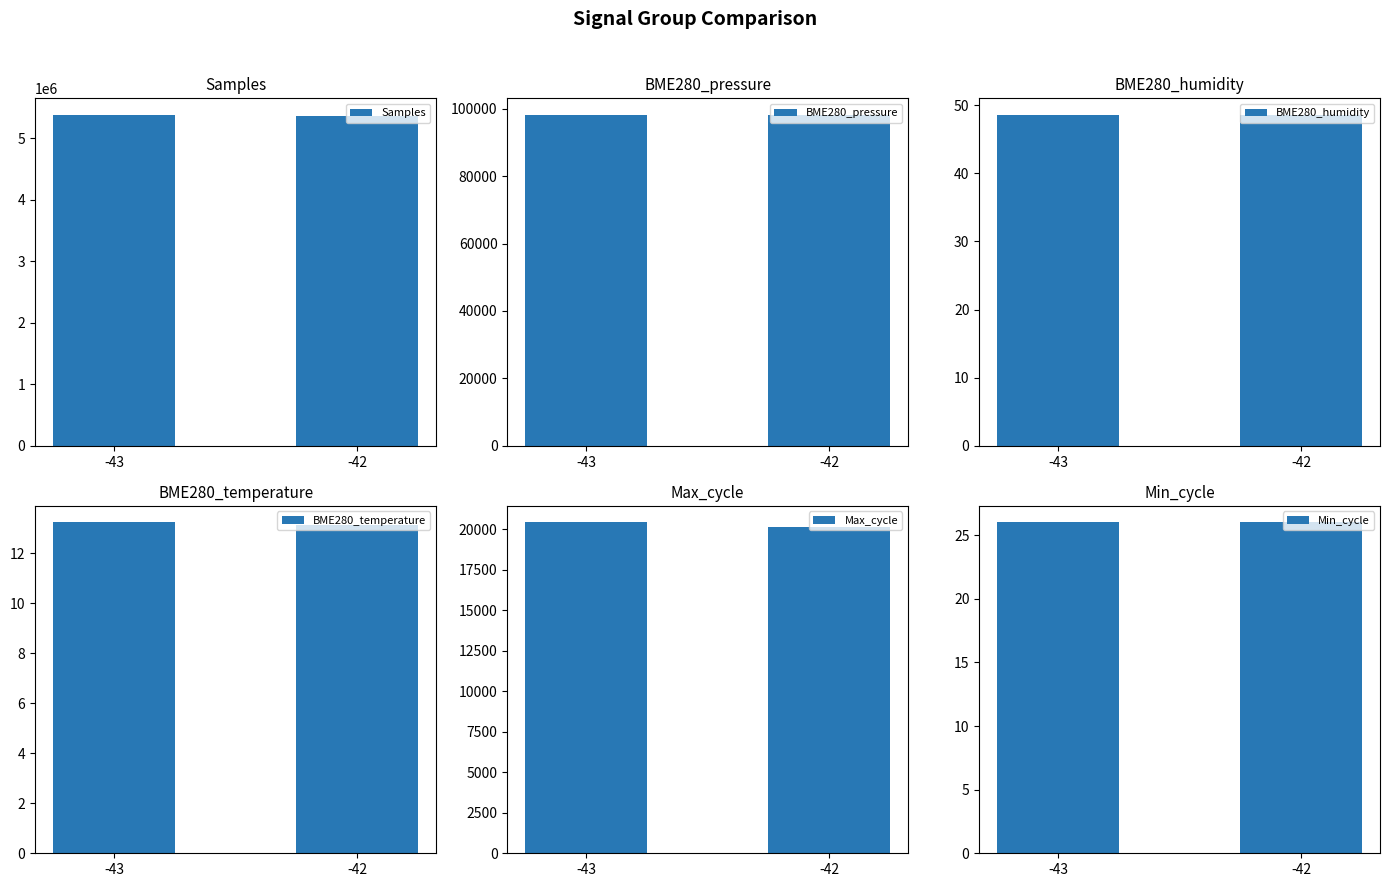

What is the average value of the BME280_temperature series?

13.2